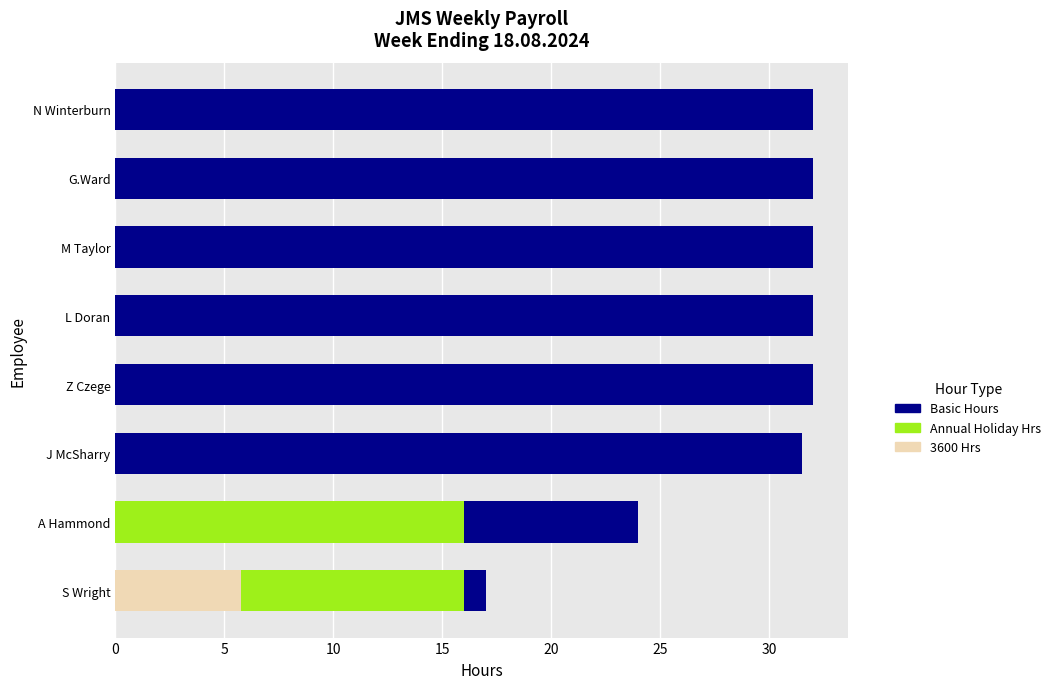

What are all the series names shown in the legend?

Basic Hours, Annual Holiday Hrs, 3600 Hrs